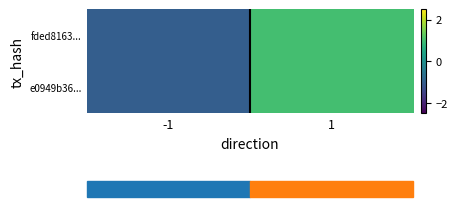

Between 1 and -1, which is larger?

1